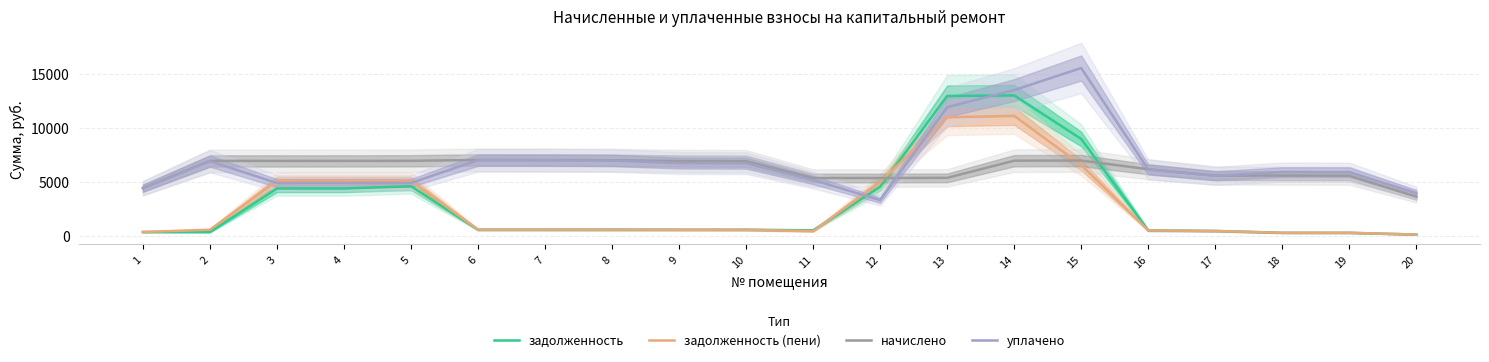

What is the sum of the задолженность values at 18 and 15?

9267.2